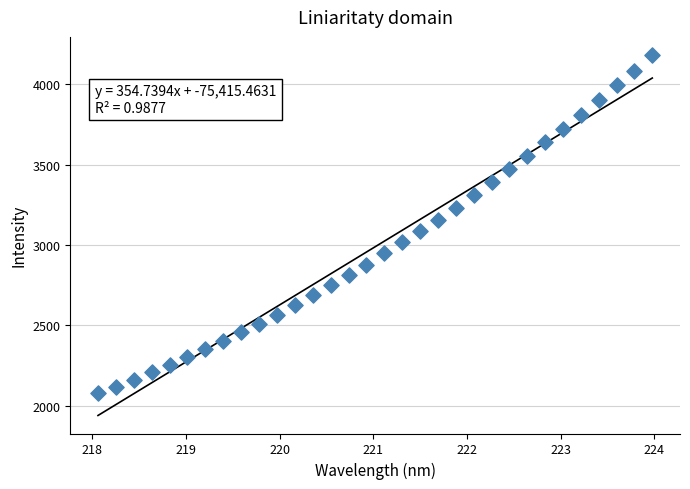

What is the range of X values (max minus min)?

5.9